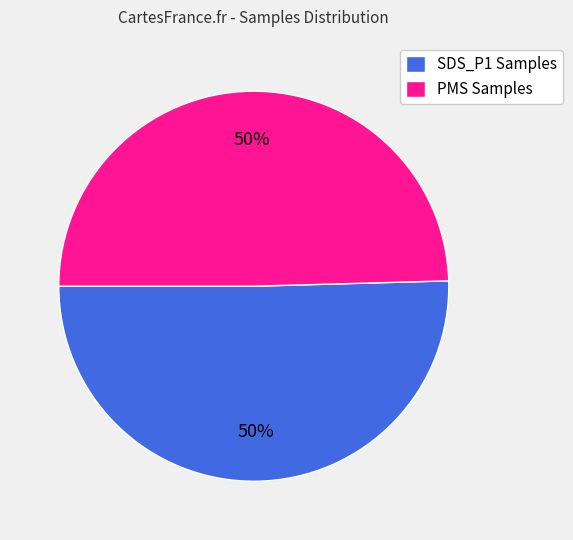

How many segments does this pie chart have?

2